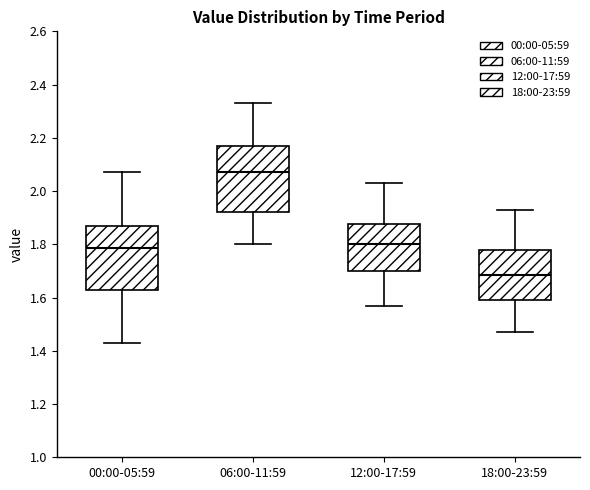

Which box has the lowest median line?

18:00-23:59